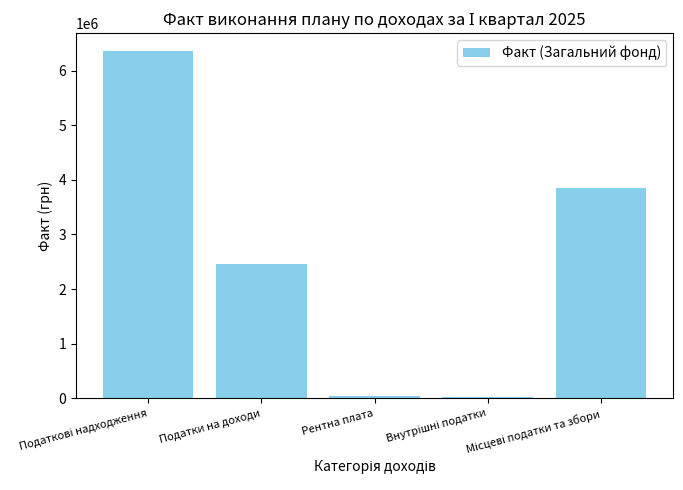

Does the chart contain stacked bars?

No